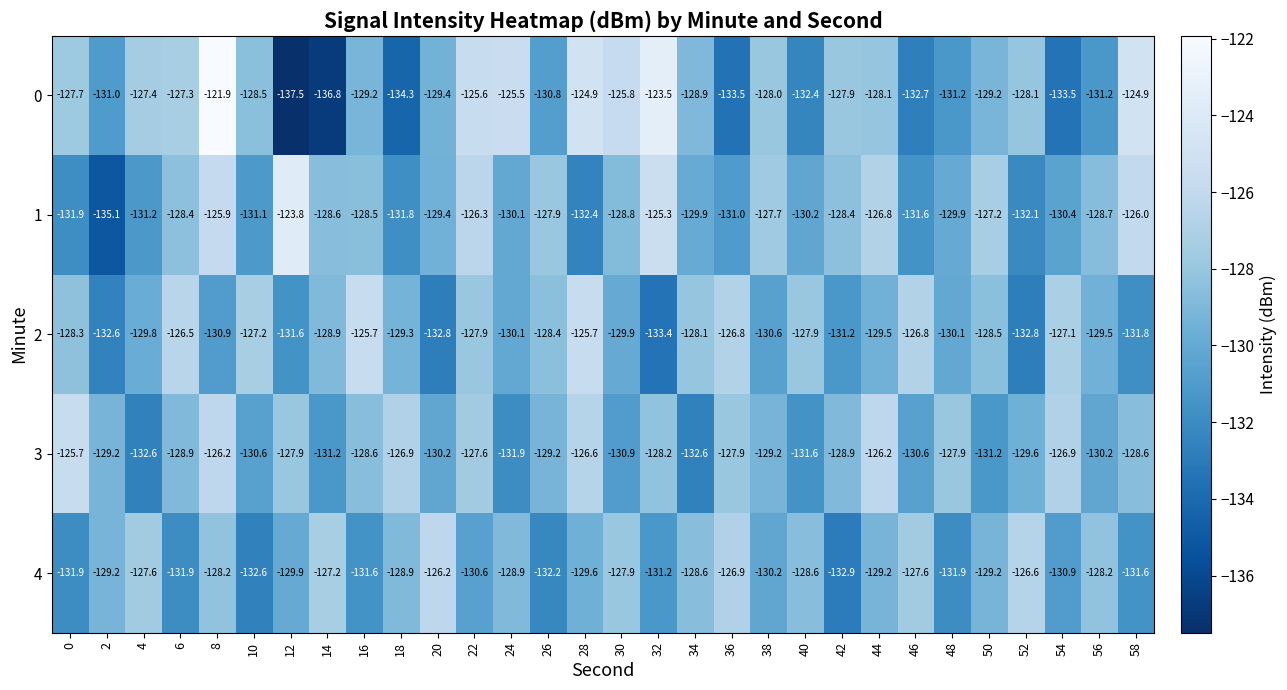

What is the total value across all series at 6?

-643.0